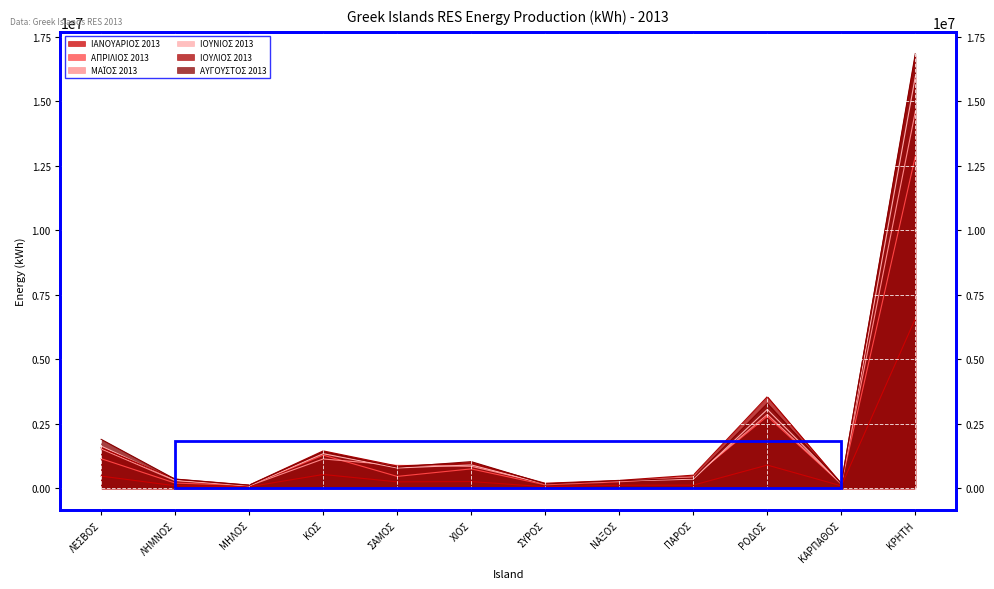

Is it true that ΙΟΥΛΙΟΣ 2013 equals 362174.0 at ΛΗΜΝΟΣ?

True